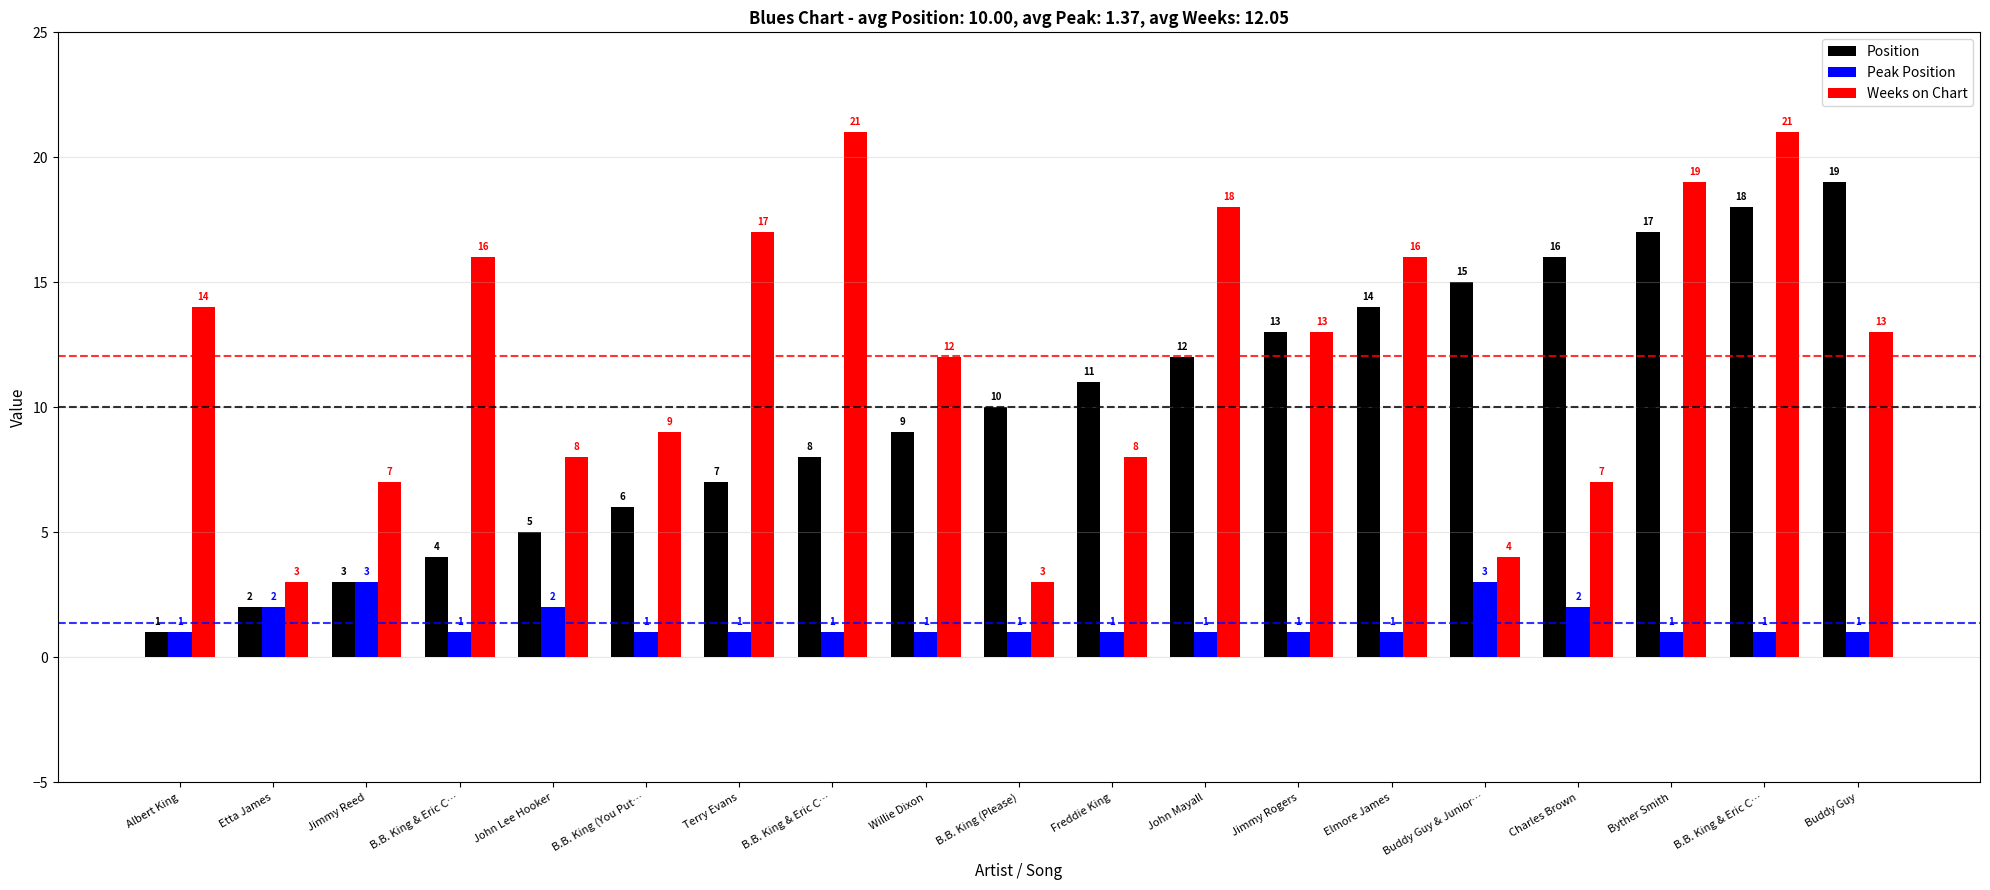

What is the maximum value for Position?

19